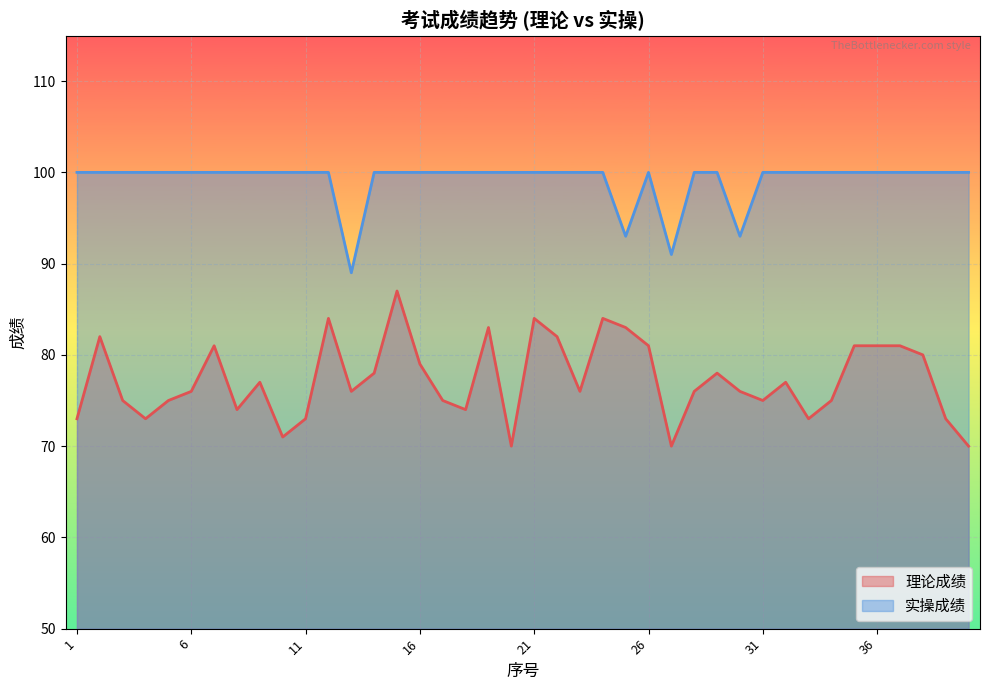

True or false: 理论成绩 and 实操成绩 cross at least once.

False